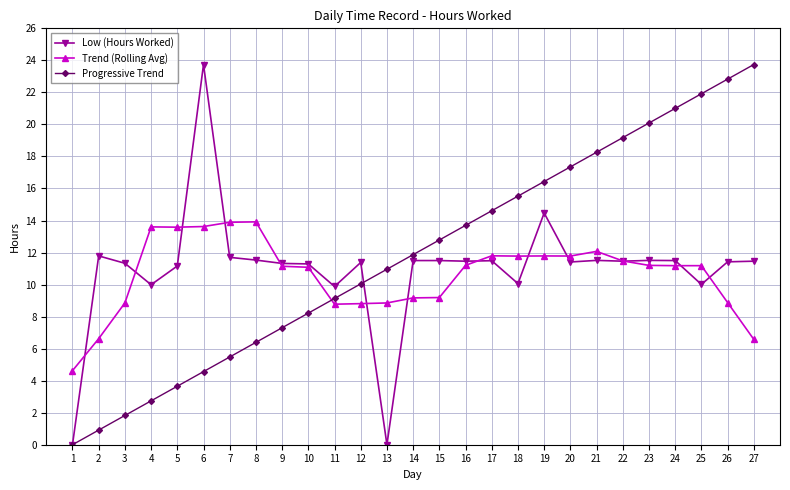

What is the maximum value for Progressive Trend?

23.7